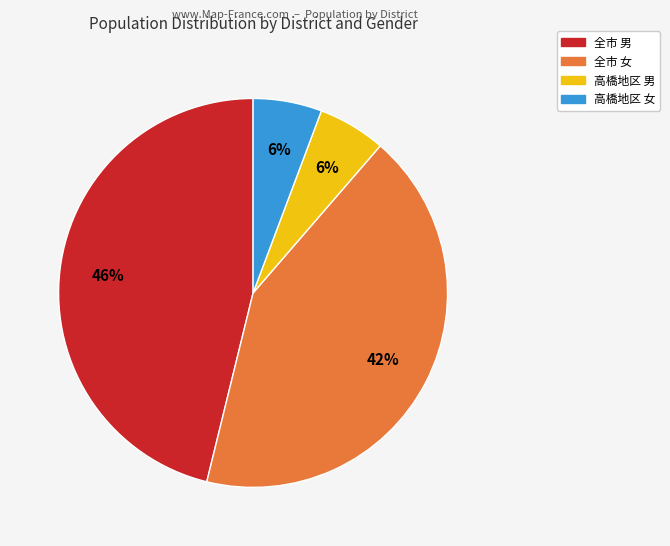

Is there any slice that represents more than half of the pie?

No